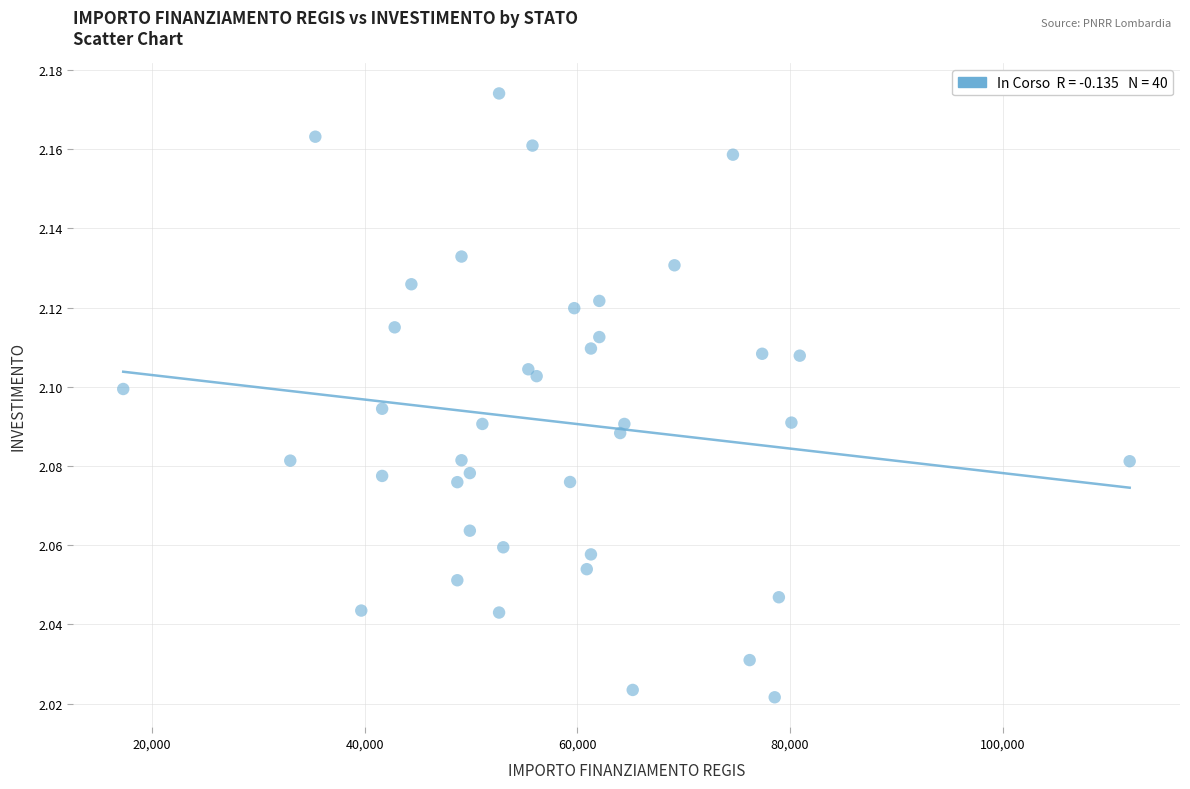

What is the range of X values (max minus min)?

94665.7